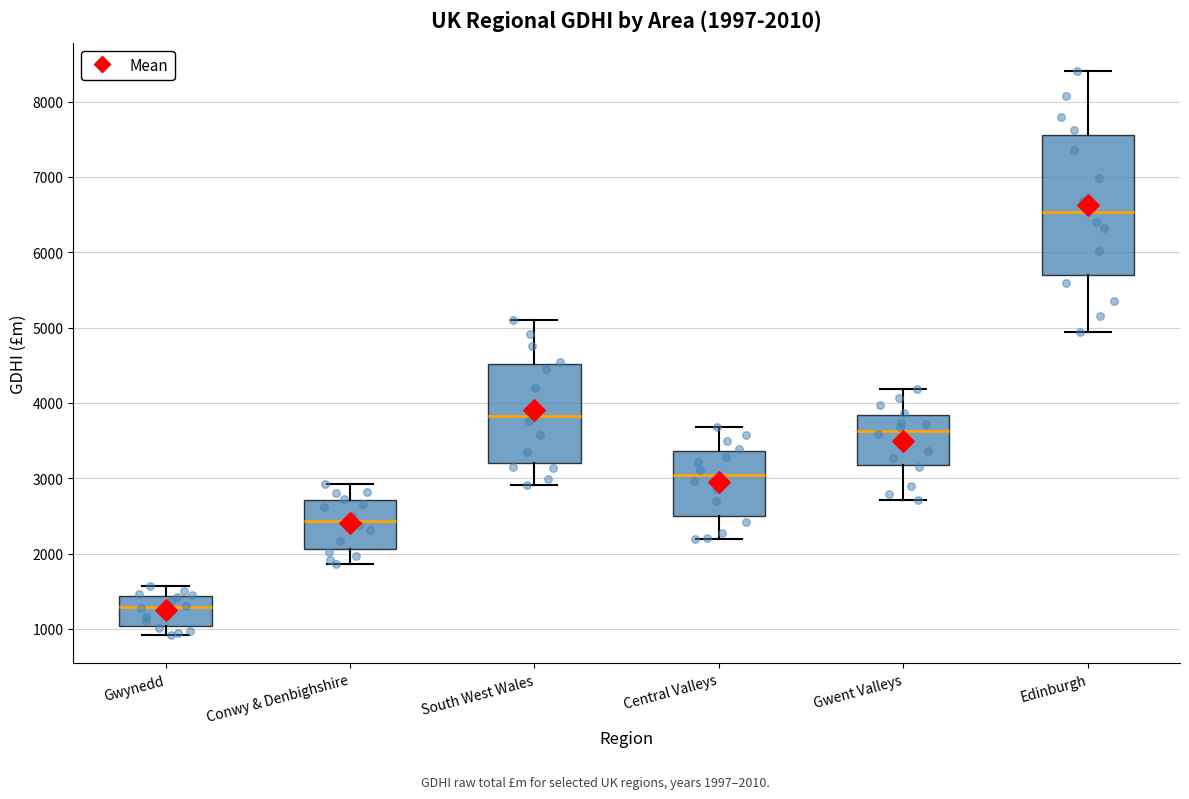

Which box is the tallest, from its lower edge to its upper edge?

Edinburgh